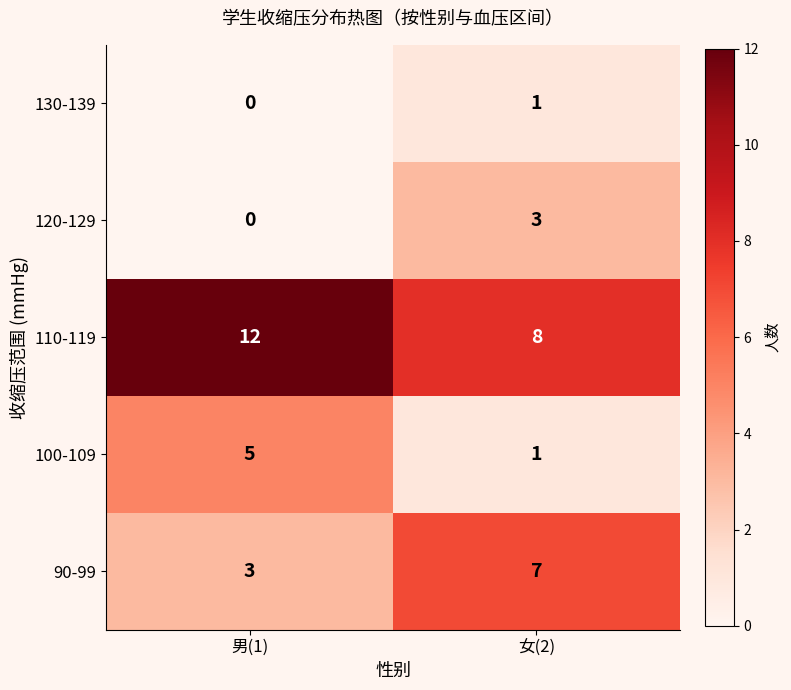

How many series are shown in this chart?

5